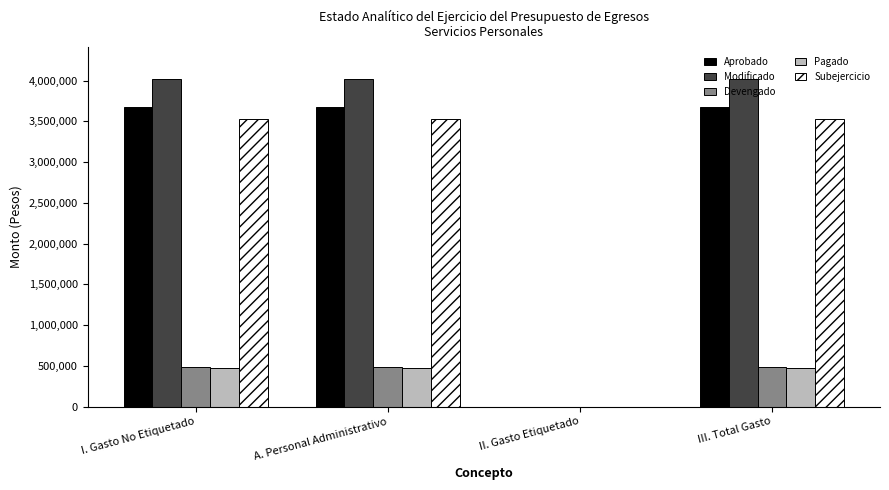

What is the approximate value of Aprobado at I. Gasto No Etiquetado?

3675269.5